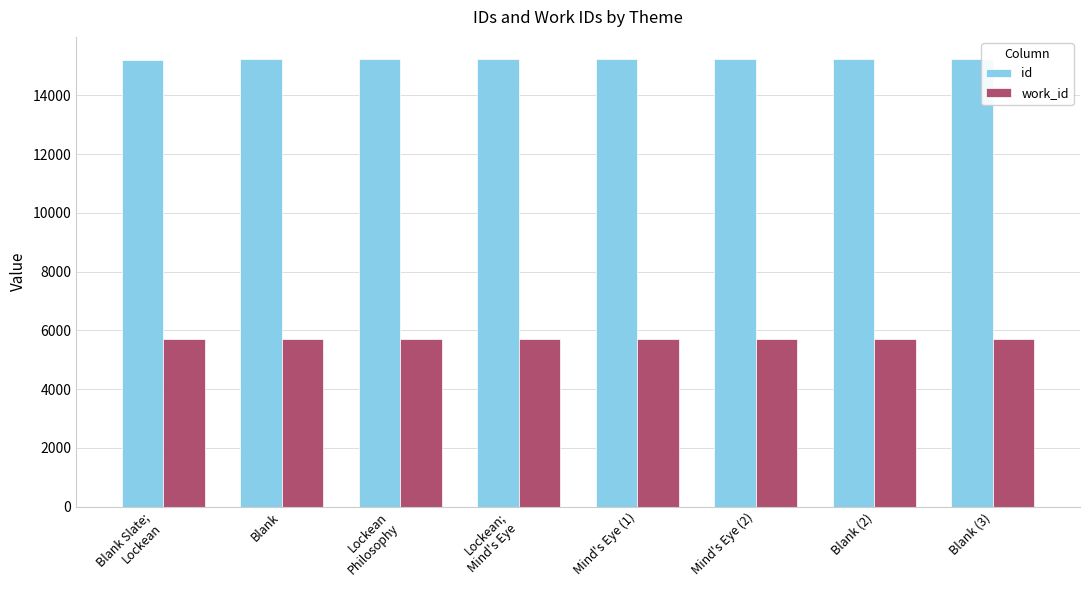

Are the bars horizontal?

No